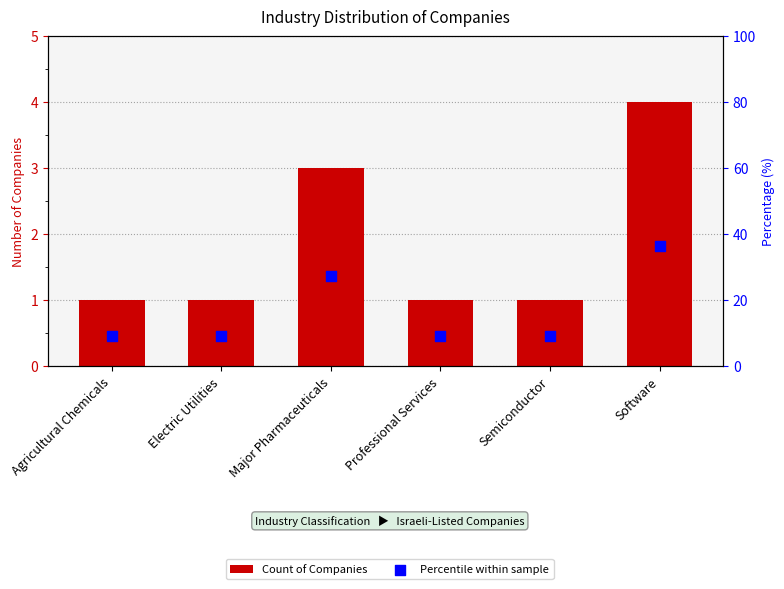

What is the total value across all series at Electric Utilities?

10.1